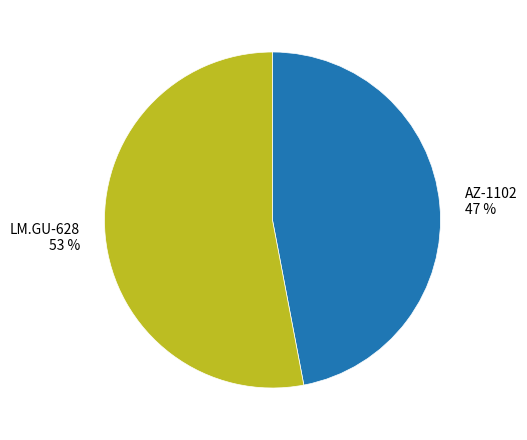

To the nearest percent, what is the difference between the AZ-1102 and LM.GU-628 slice percentages?

6%